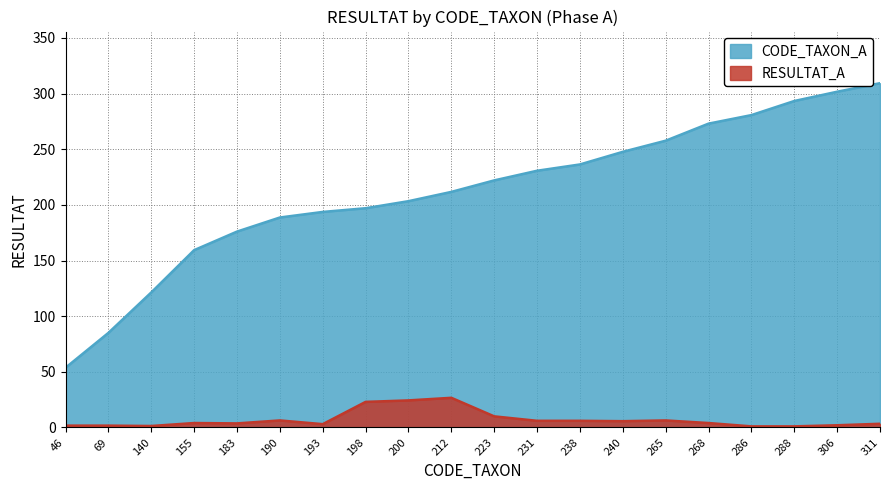

Reading left to right, extract all data points from this chart.

53.7	85.0	121.3	159.3	176.0	188.7	193.7	197.0	203.3	211.7	222.0	230.7	236.3	247.7	257.7	273.0	280.7	293.3	301.7	309.3